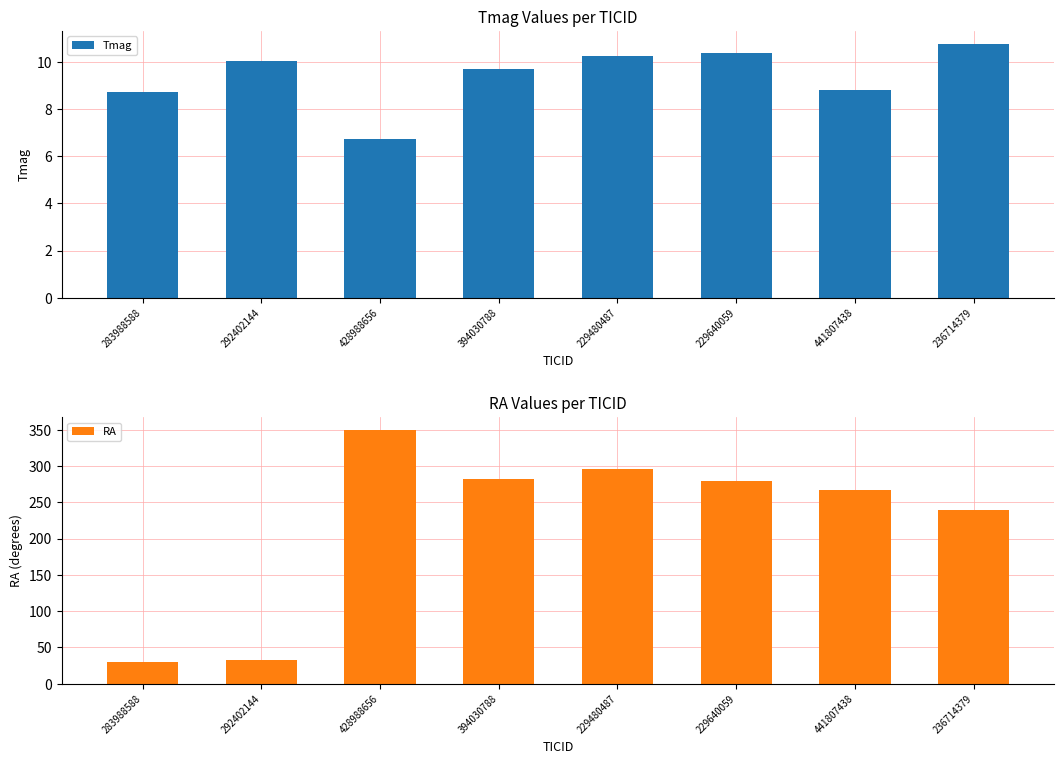

Reading left to right, what are all the values shown in this chart?

Tmag: 8.7	10.1	6.7	9.7	10.2	10.4	8.8	10.8
RA: 29.5	32.3	349.9	282.2	295.5	279.1	266.2	239.2